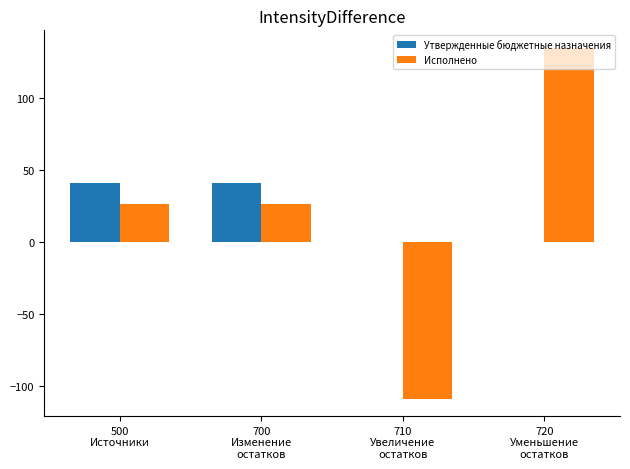

What is the sum of all Исполнено values?

78.7